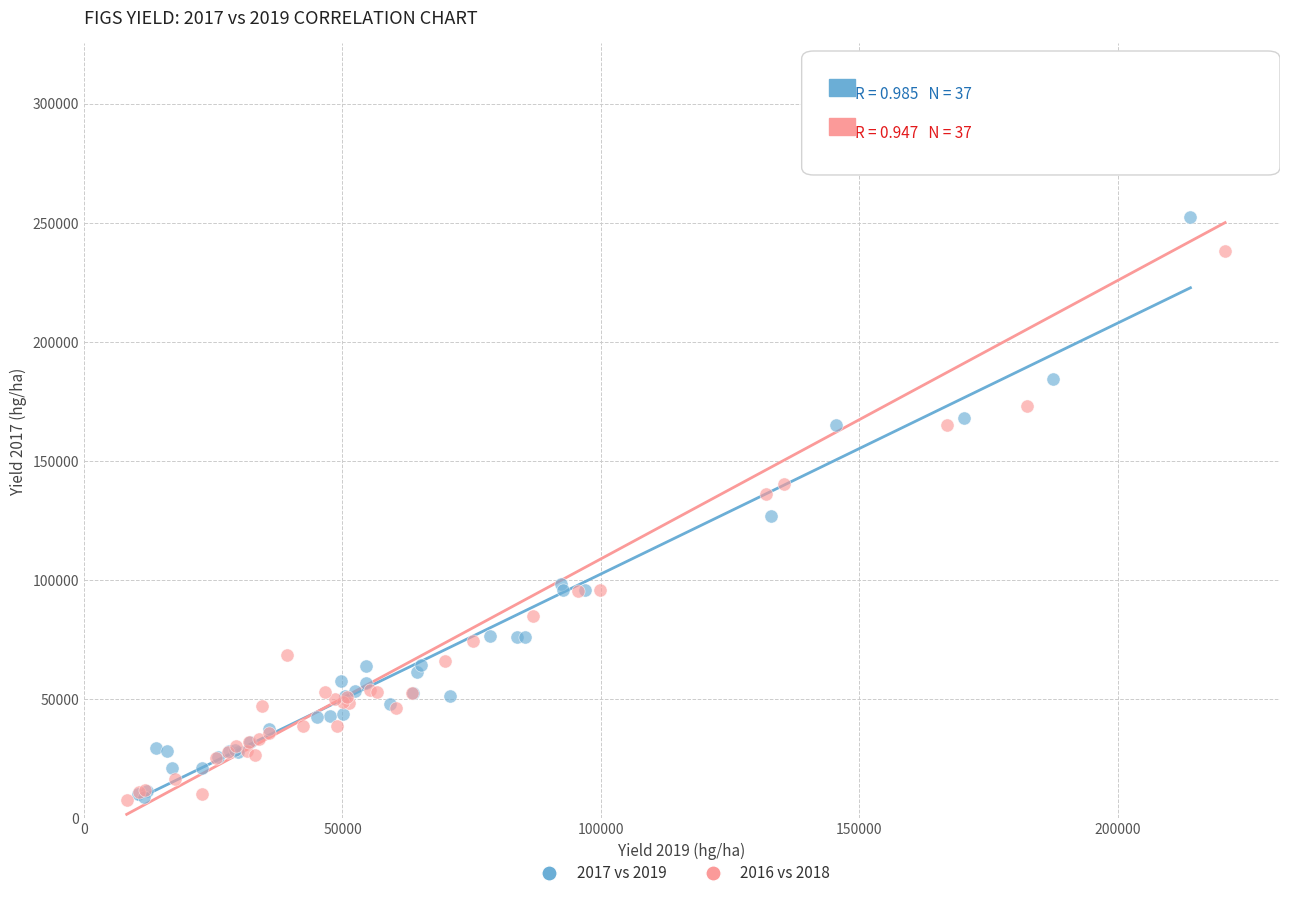

What are all the series names shown in the legend?

2017 vs 2019, 2016 vs 2018